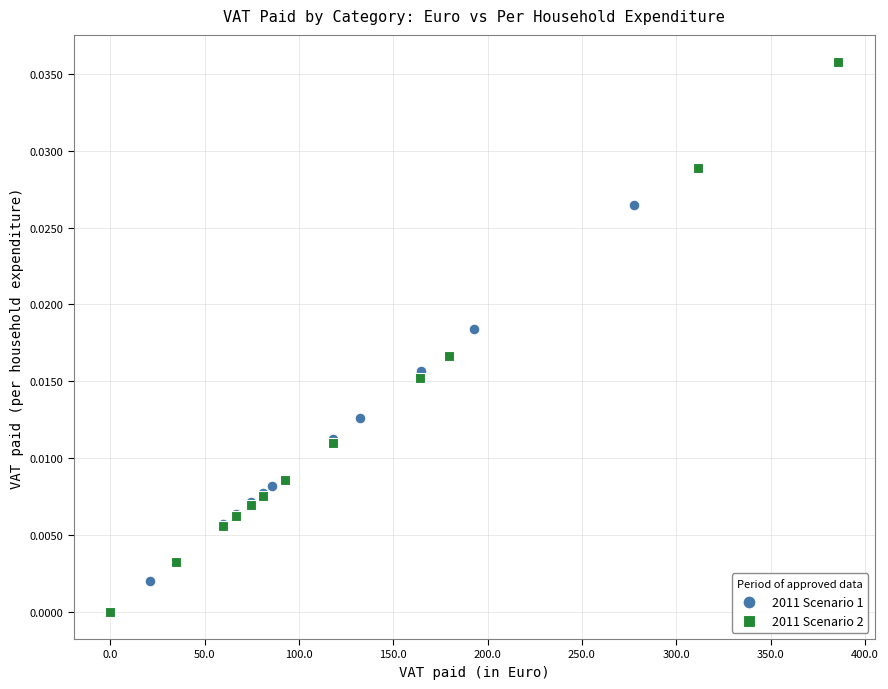

Which series has the largest Y range (max minus min)?

2011 Scenario 2